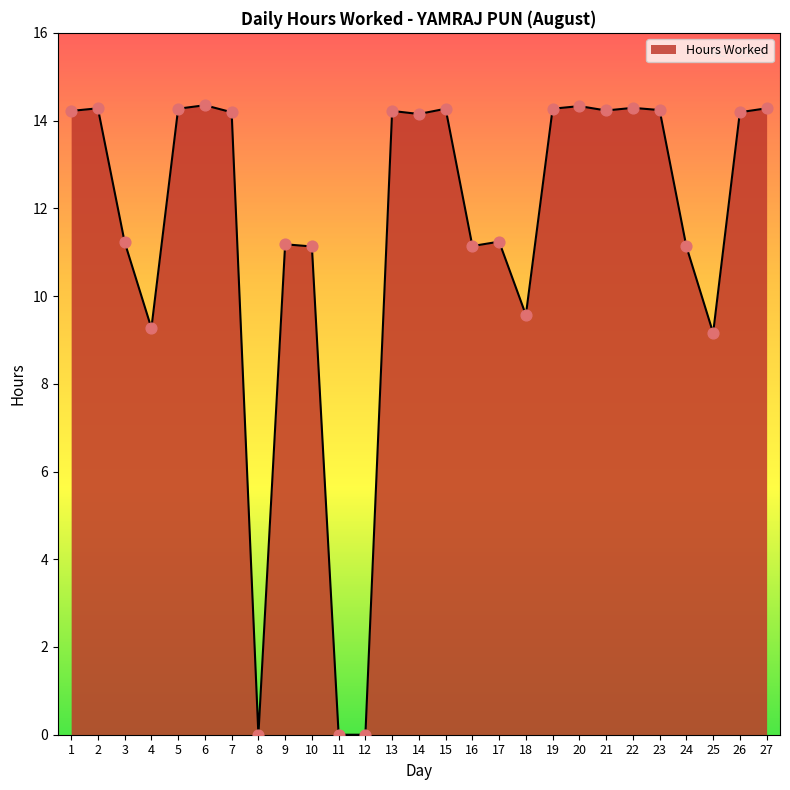

Approximately how many times larger is the value at 20 compared to 14?

1.0